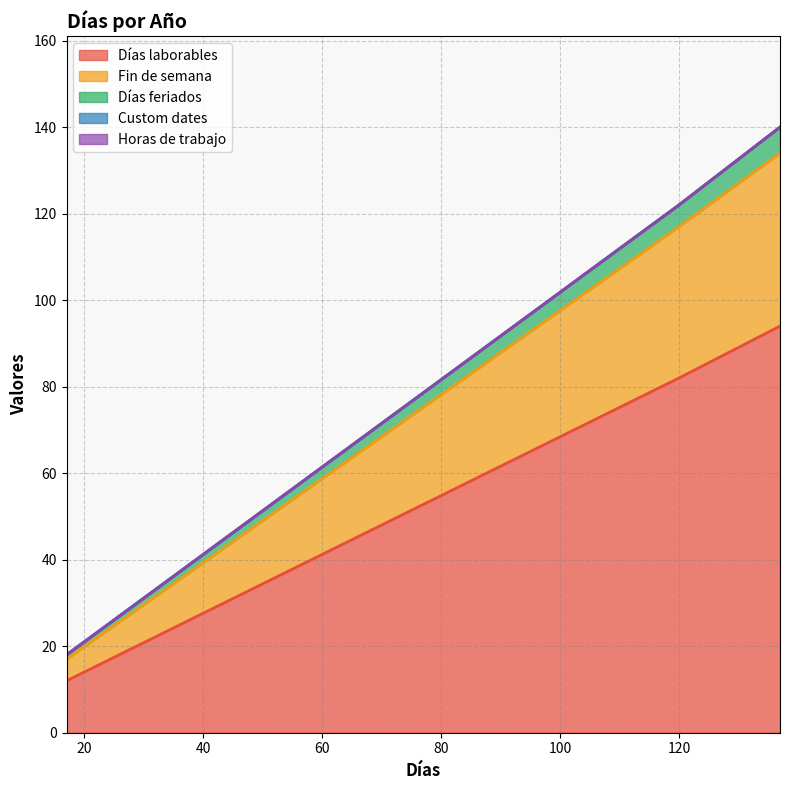

What is the difference between the maximum and minimum values in the Días laborables series?

82